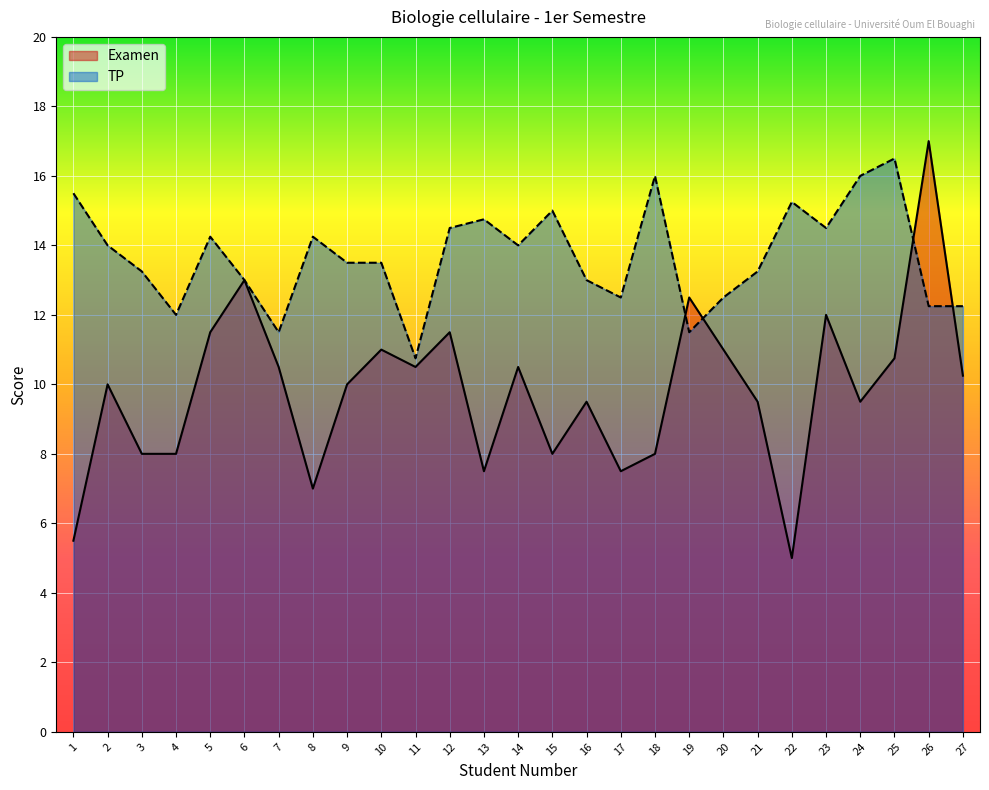

Is the value of TP at 27 greater than the value of Examen at 17?

Yes